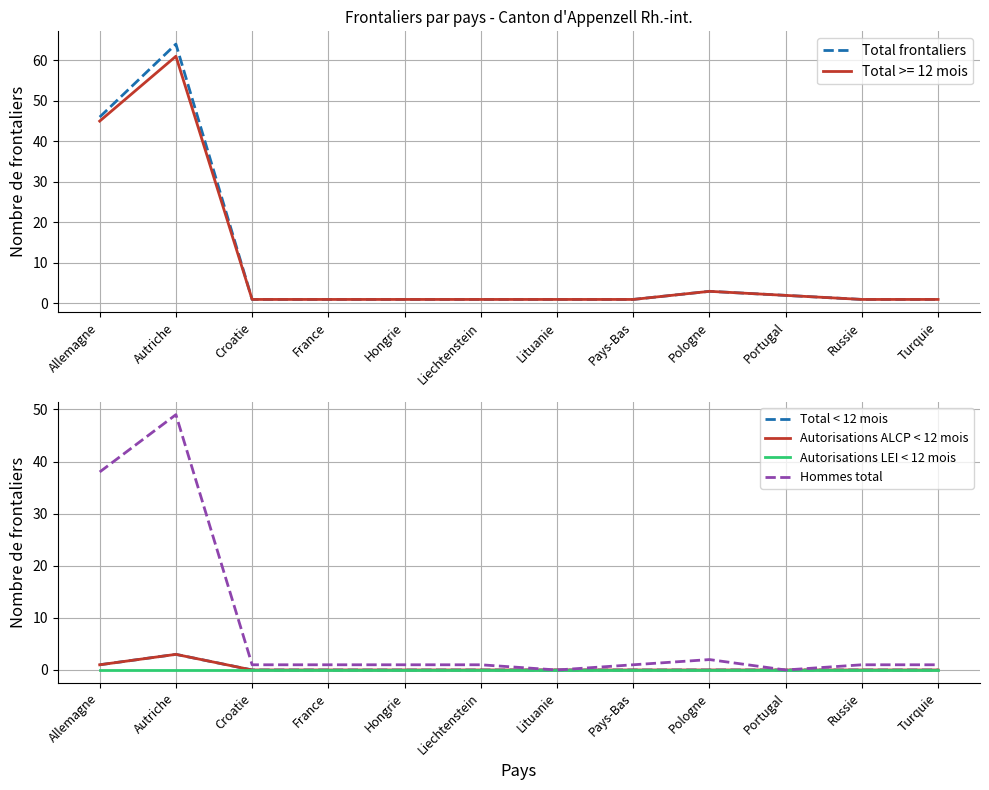

What is the difference between the maximum and second lowest values in the Hommes total series?

49